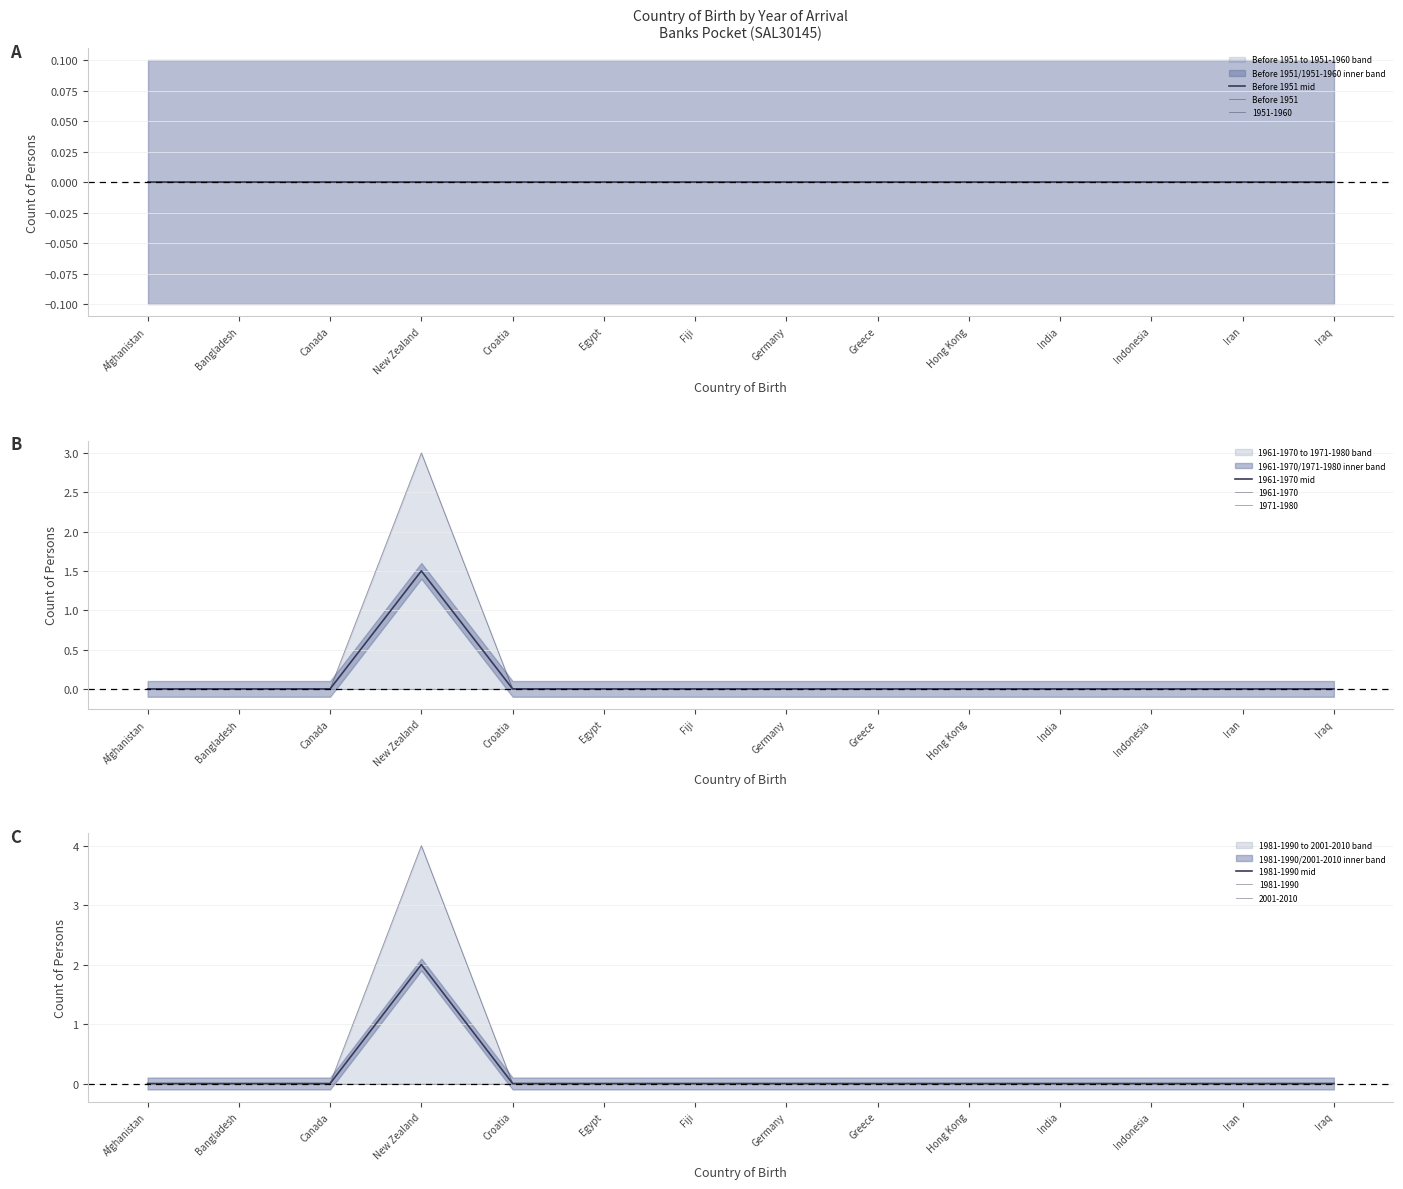

Between Afghanistan and India, which series saw the biggest shift?

Before 1951 mid